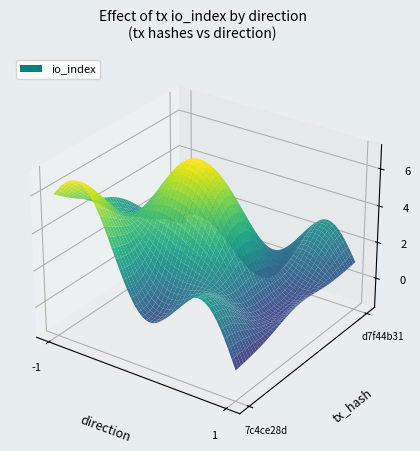

The d7f44b31 series shows 0.2 at value. True or false?

True